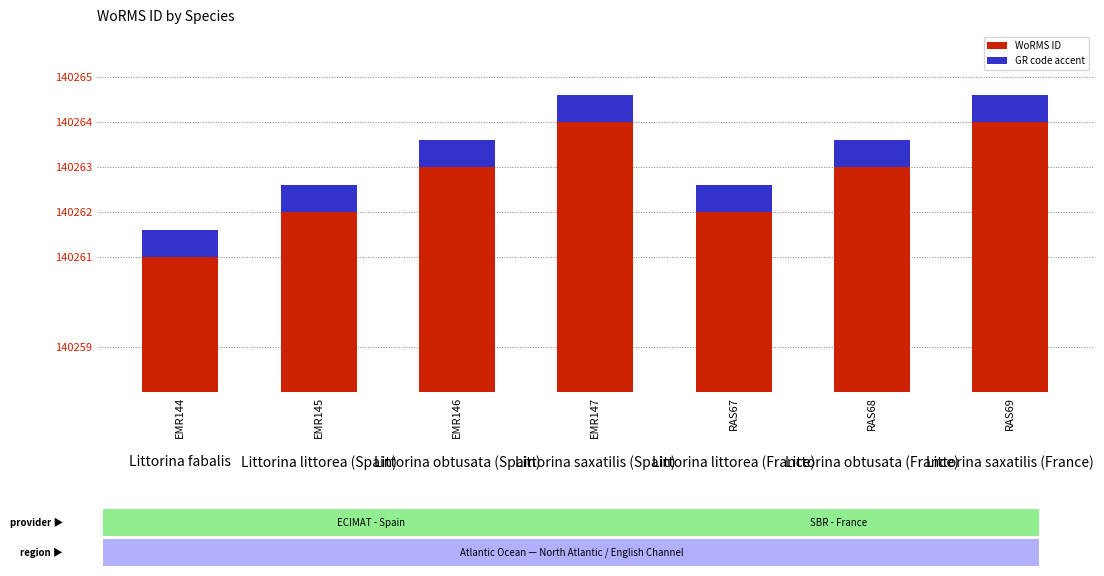

List the series in order of their peak value, highest first.

WoRMS ID, GR code accent